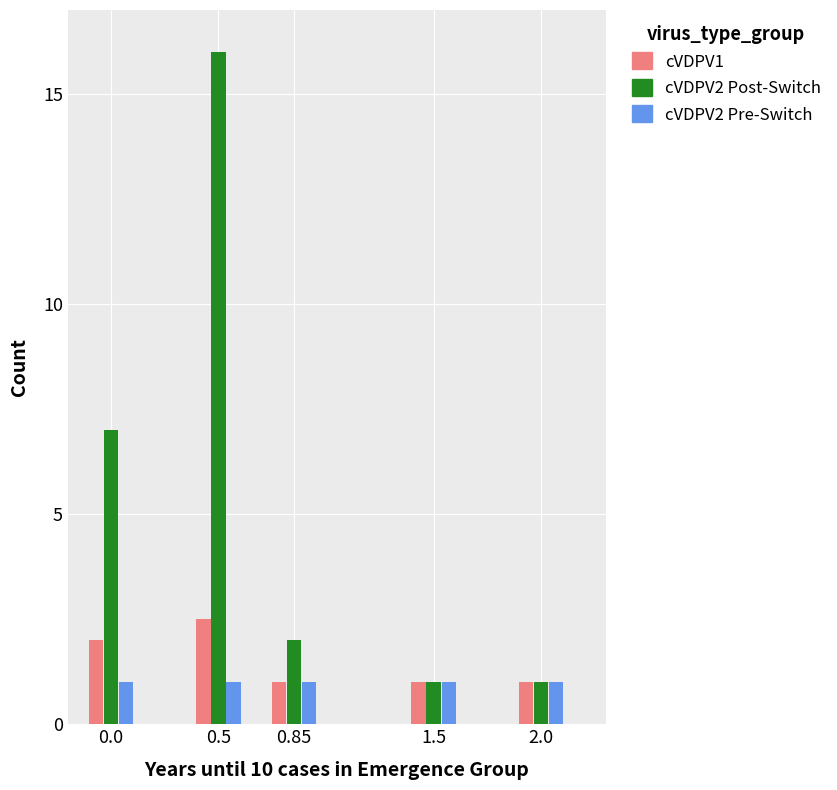

How many bars are there in total?

15